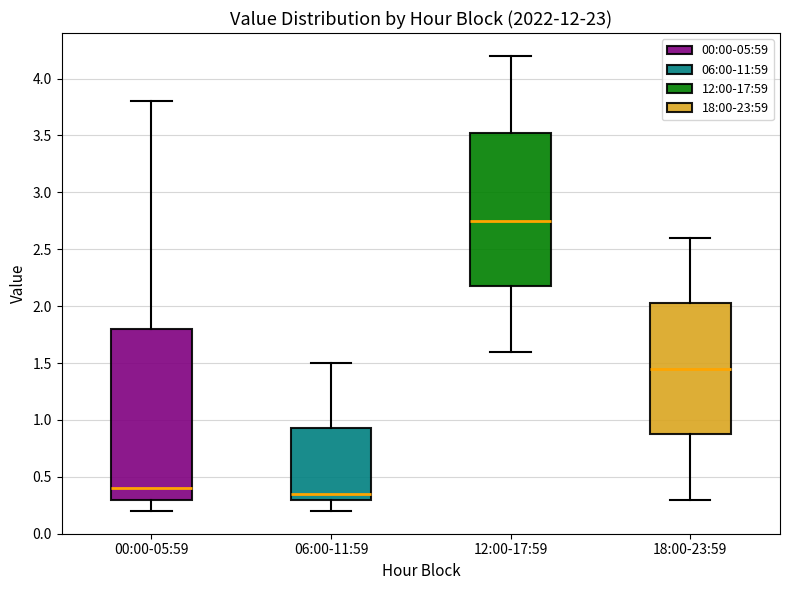

Comparing the boxes themselves (not the whiskers), which one is the tallest?

00:00-05:59